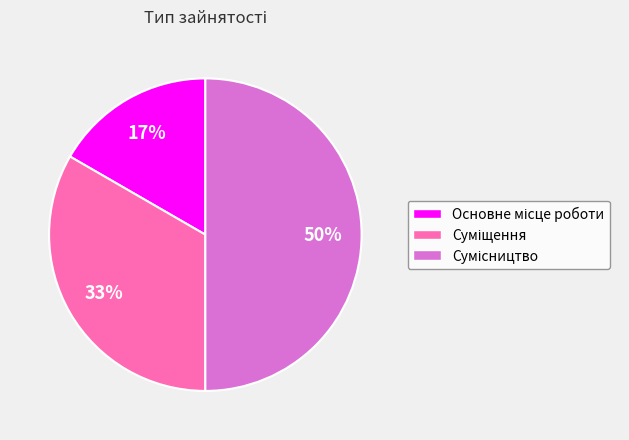

What is the largest slice in the pie chart?

Сумісництво